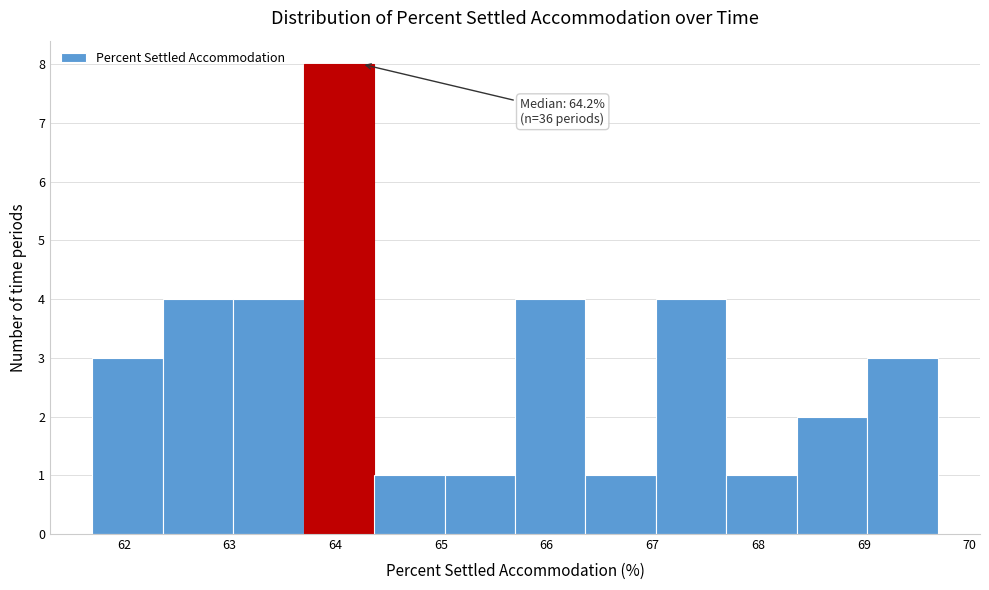

Over which range of the x-axis is the bar tallest?

63.7 to 64.4